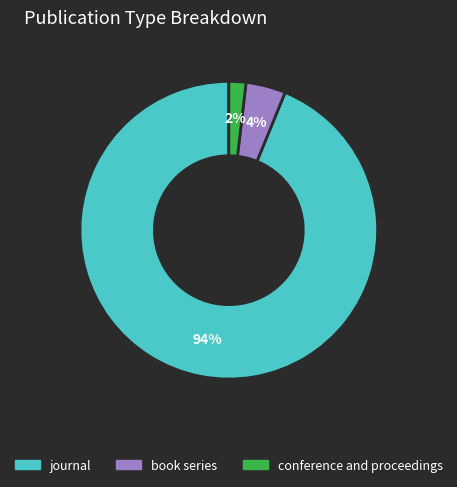

Does journal account for over 50% of the chart?

Yes